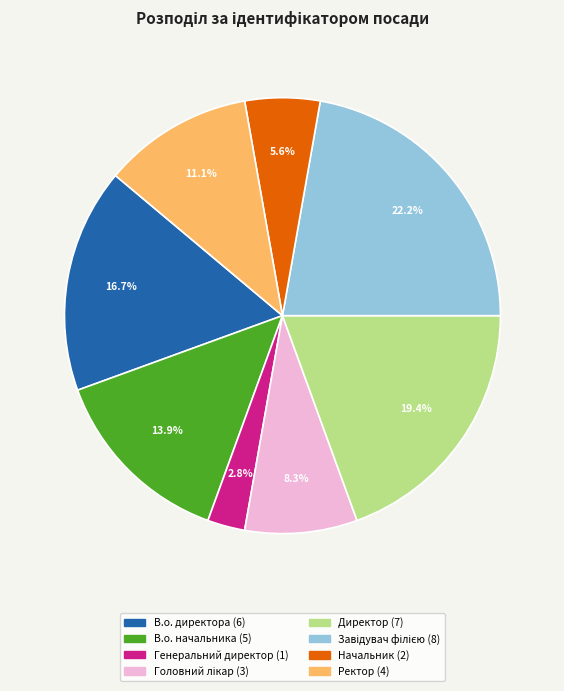

Which has a higher value, В.о. директора or Генеральний директор?

В.о. директора